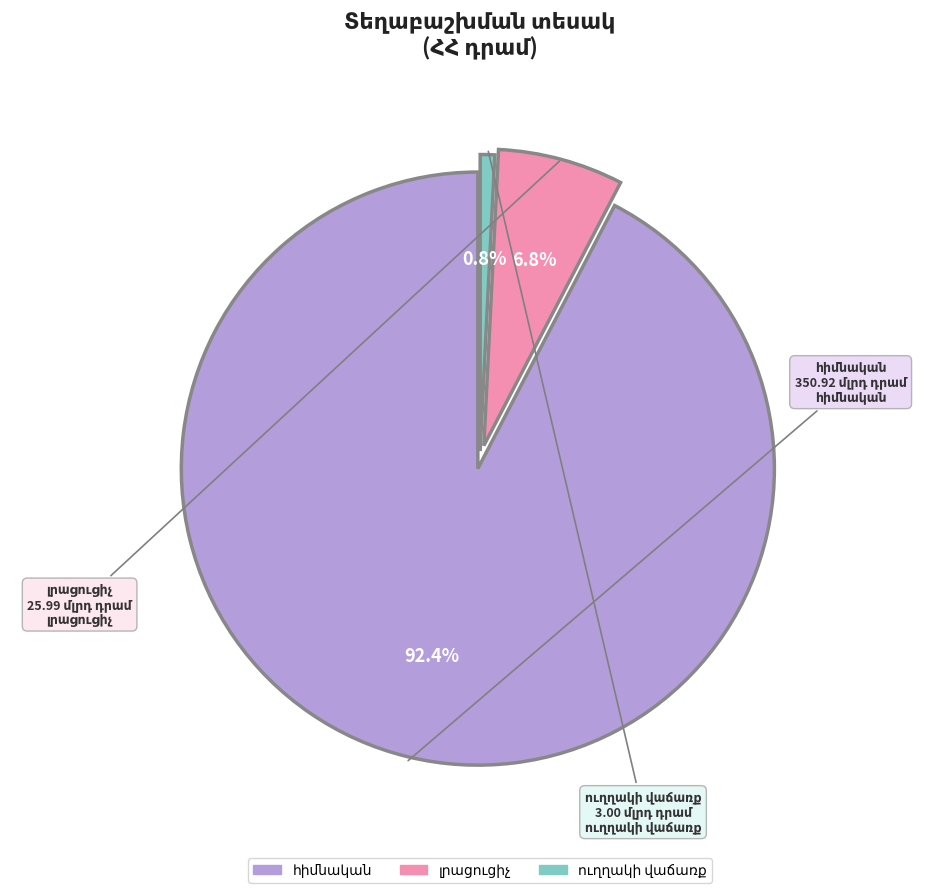

Is there any slice that represents more than half of the pie?

Yes